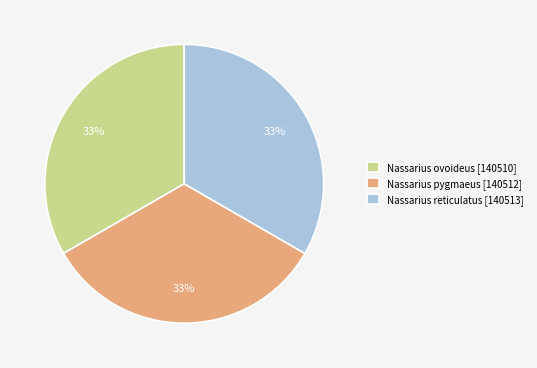

Combined, do Nassarius ovoideus [140510] and Nassarius pygmaeus [140512] account for over 50%?

Yes